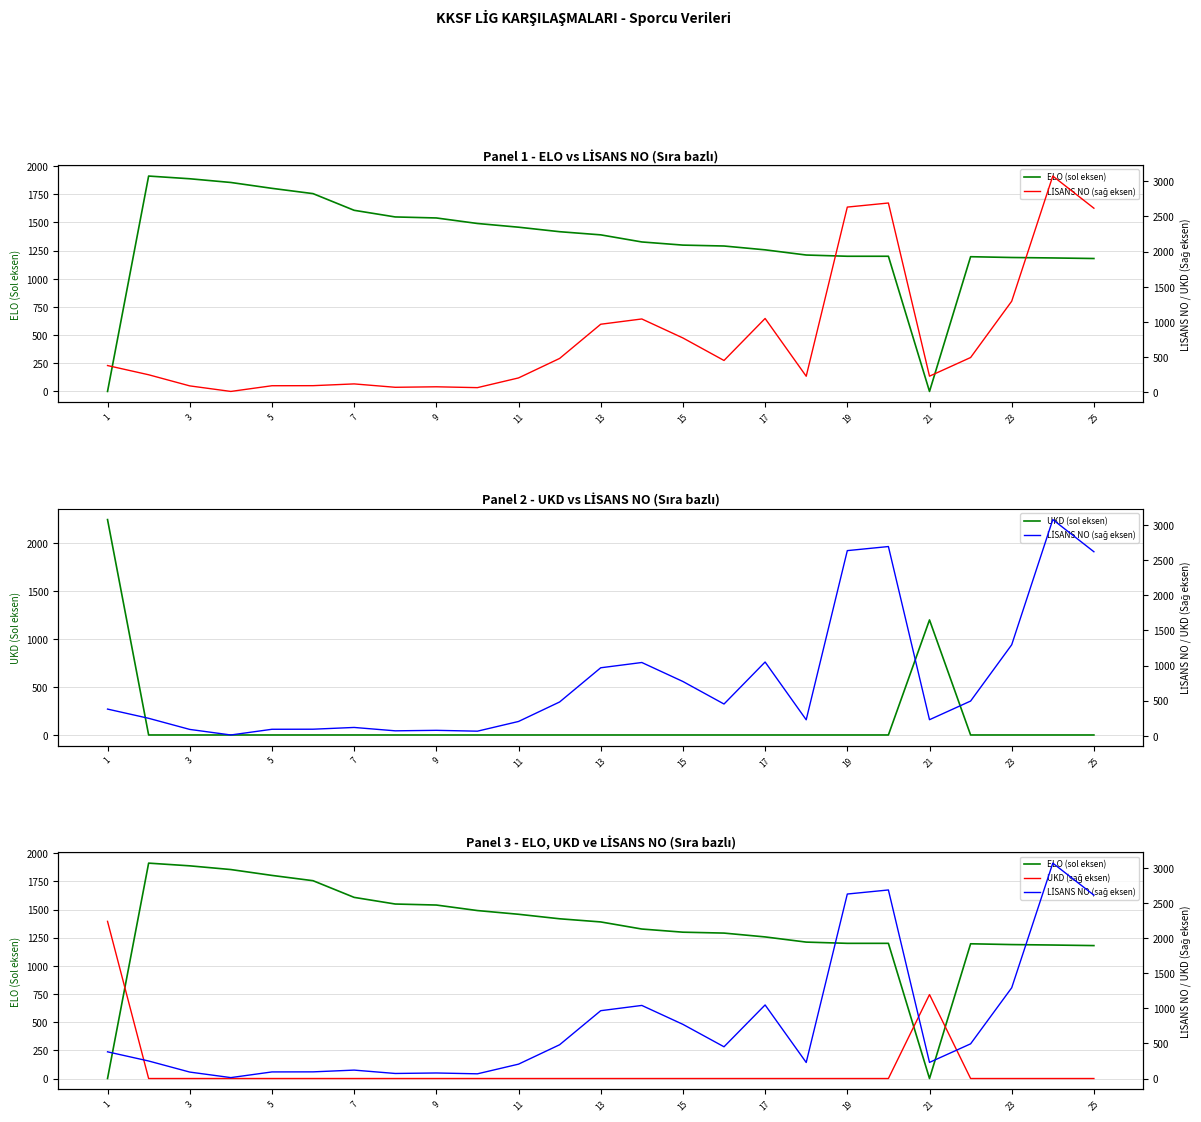

The value of UKD (sol eksen) at 11 is -1527. True or false?

False